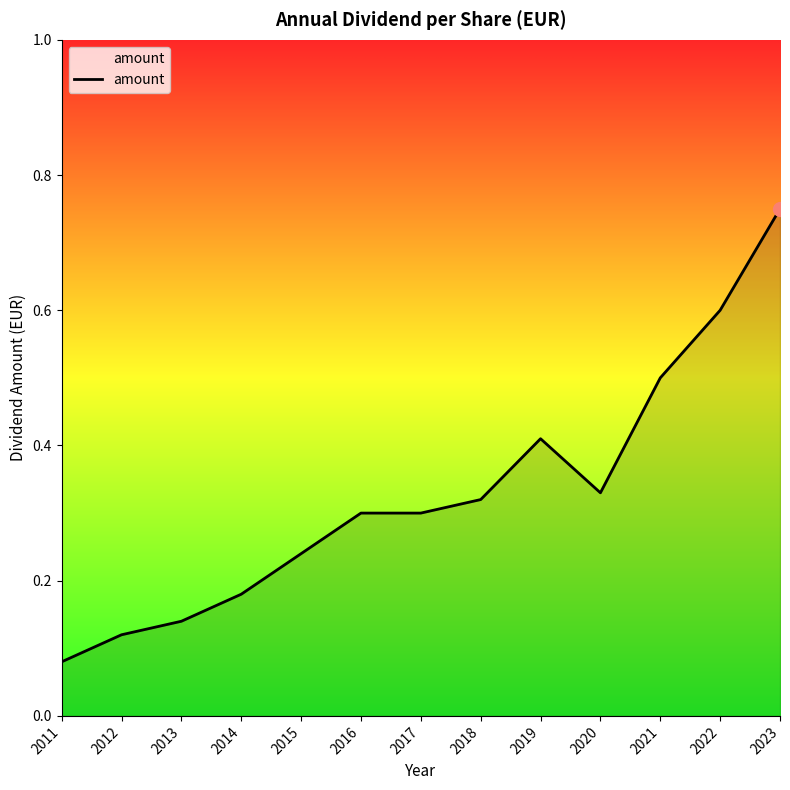

How many values are between 0 and 1?

13